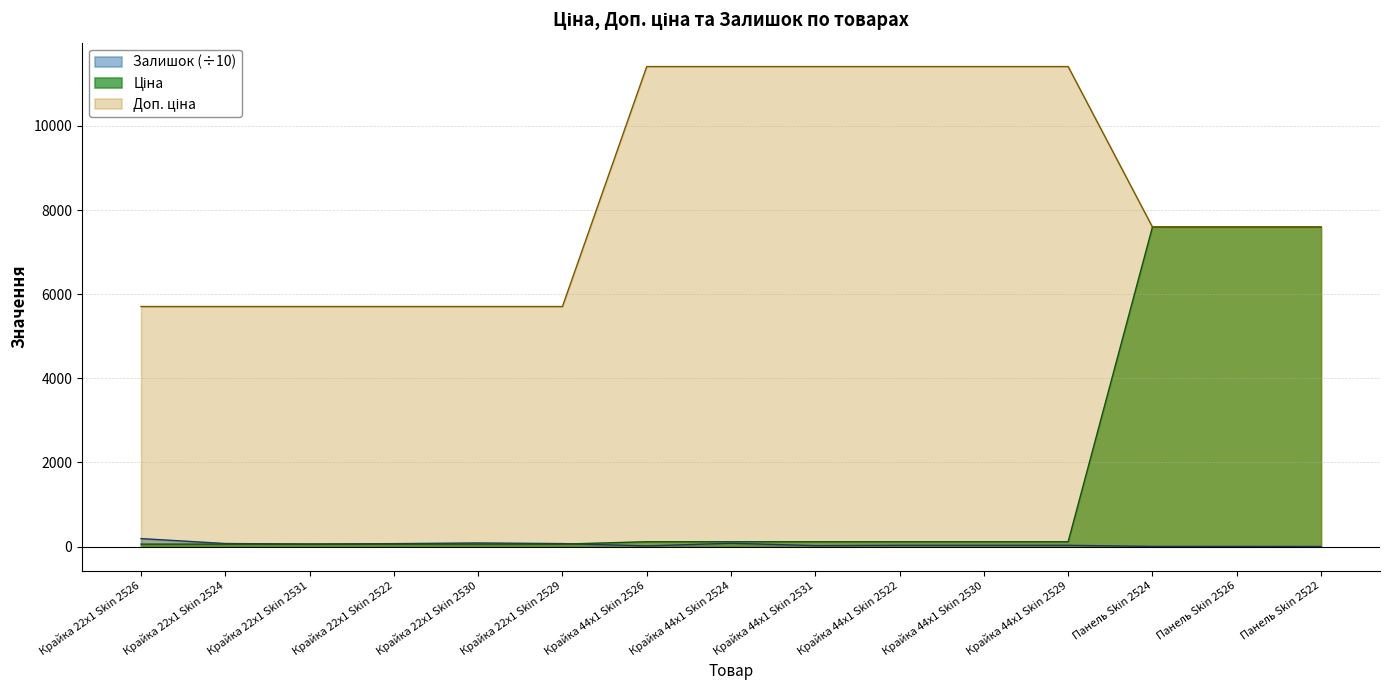

Where is Залишок nearest to the value 95?

Крайка 22x1 Skin 2530